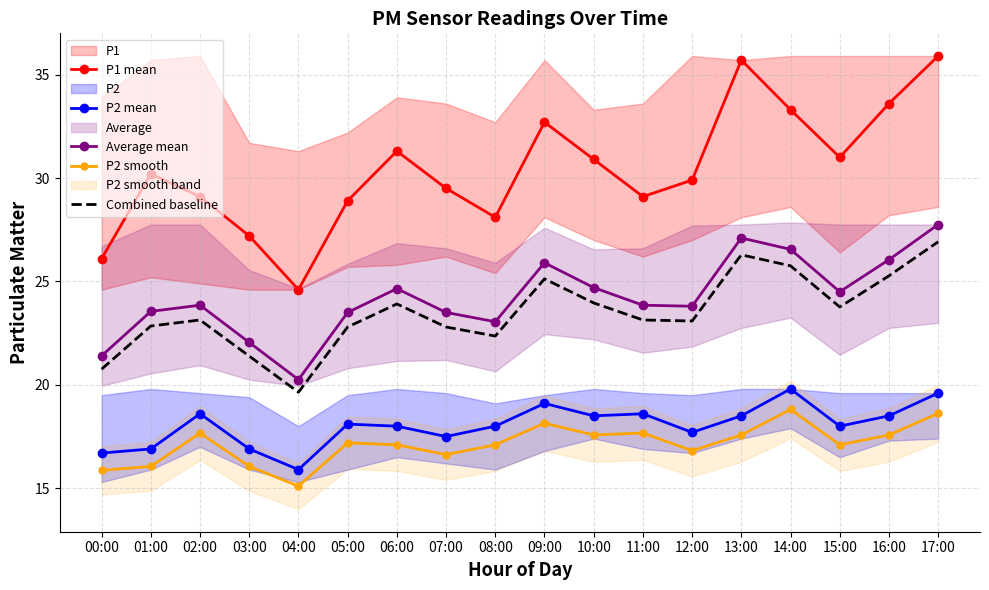

How many values in the Combined baseline series exceed 23?

11